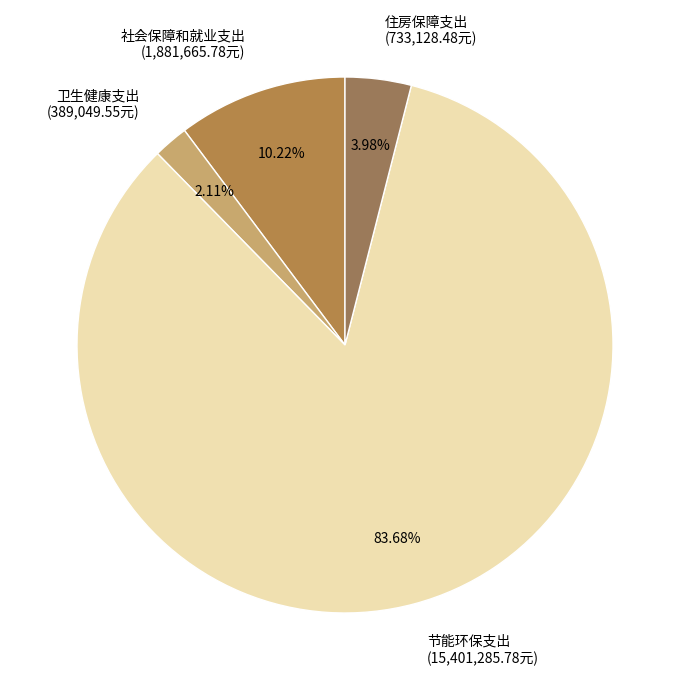

Does 节能环保支出 account for over 50% of the chart?

Yes